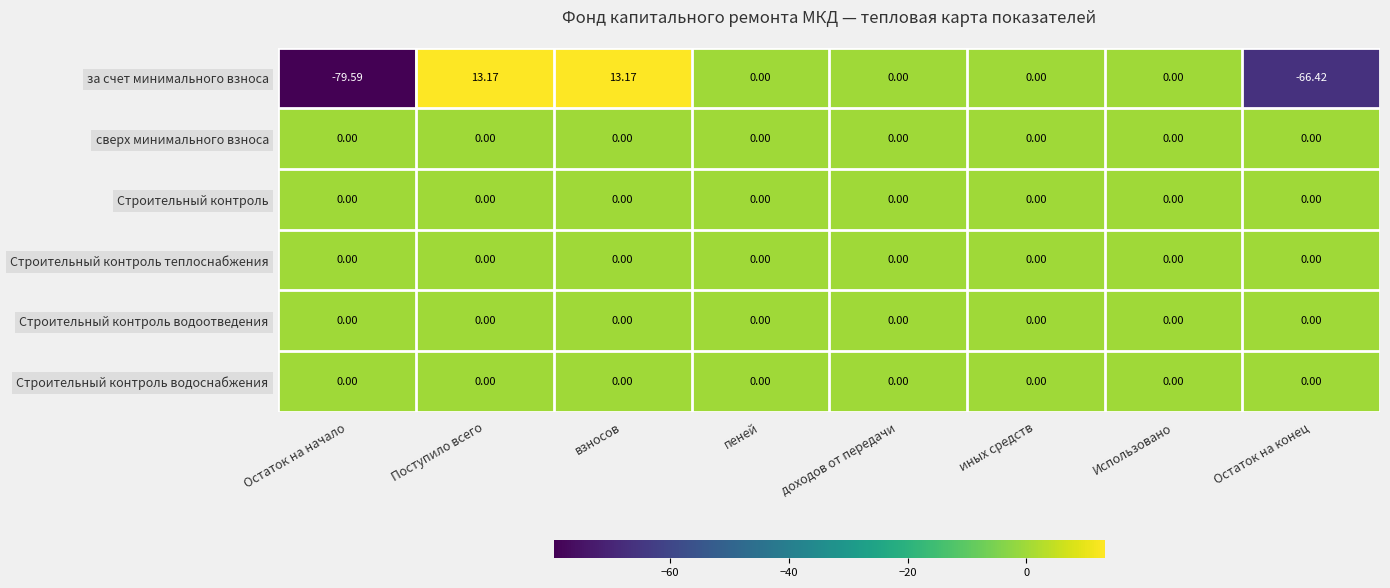

Which series has the largest range (max minus min)?

за счет минимального взноса